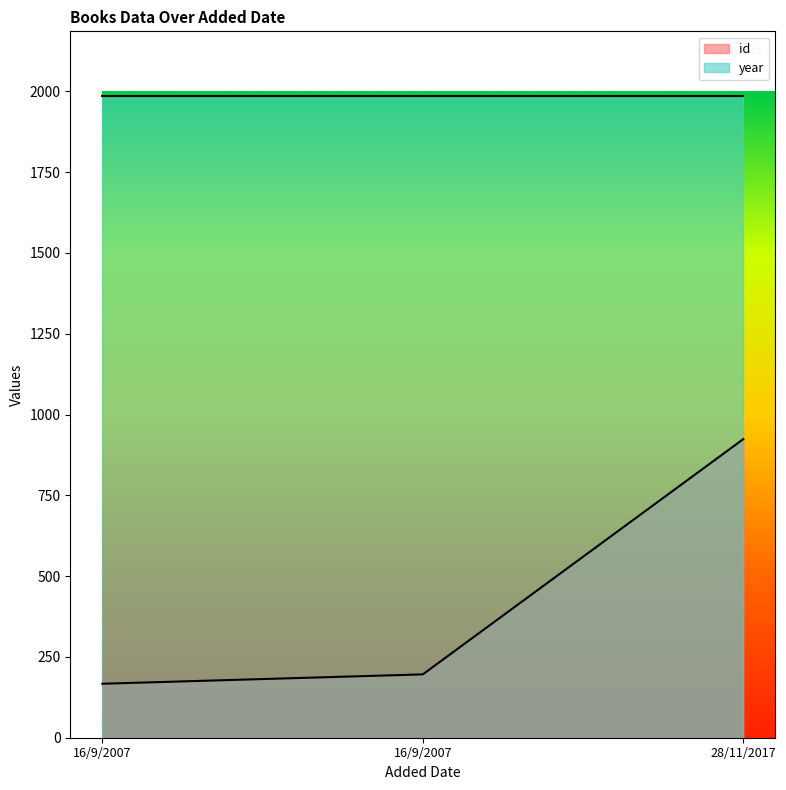

What is the greatest value displayed?

1987